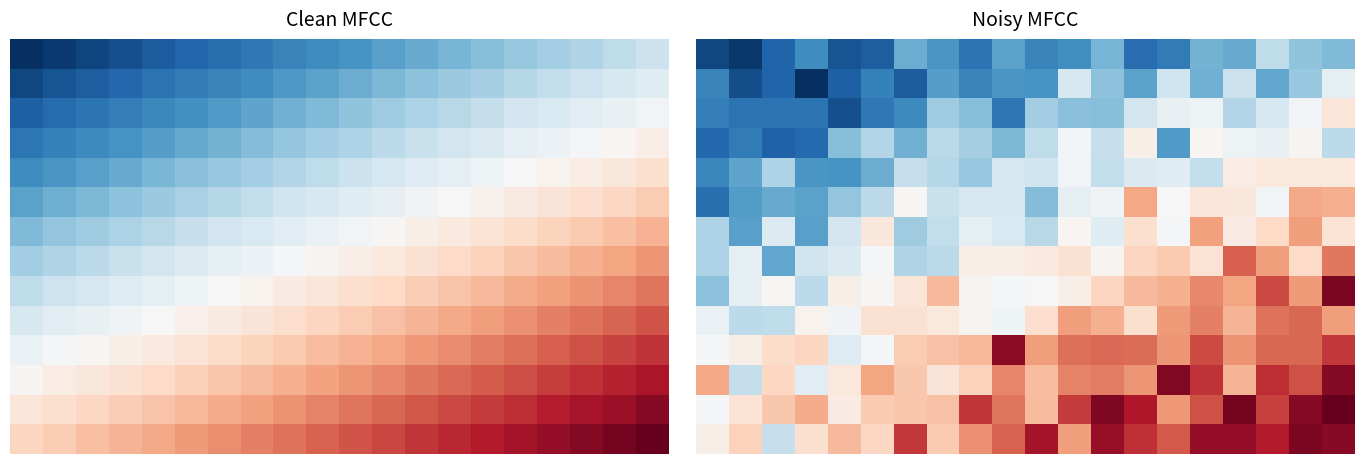

What is the total value across all series at 6?

-1.5